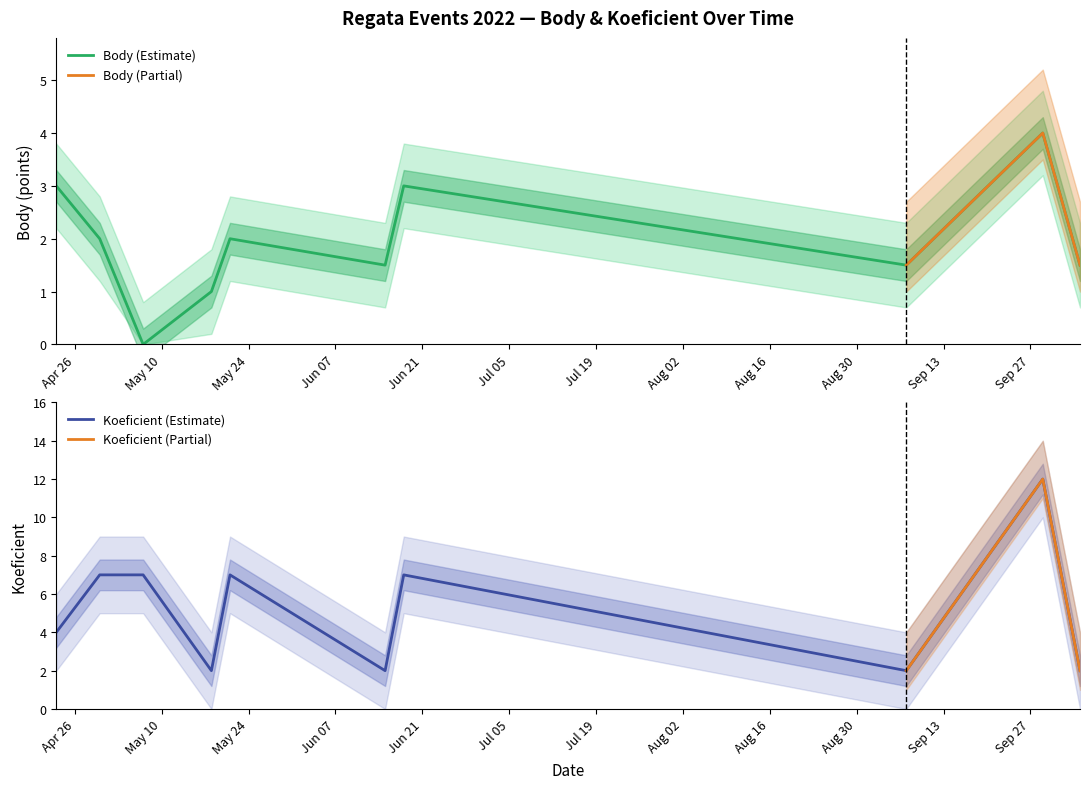

True or false: Koeficient has more than 1 interior local peaks.

True